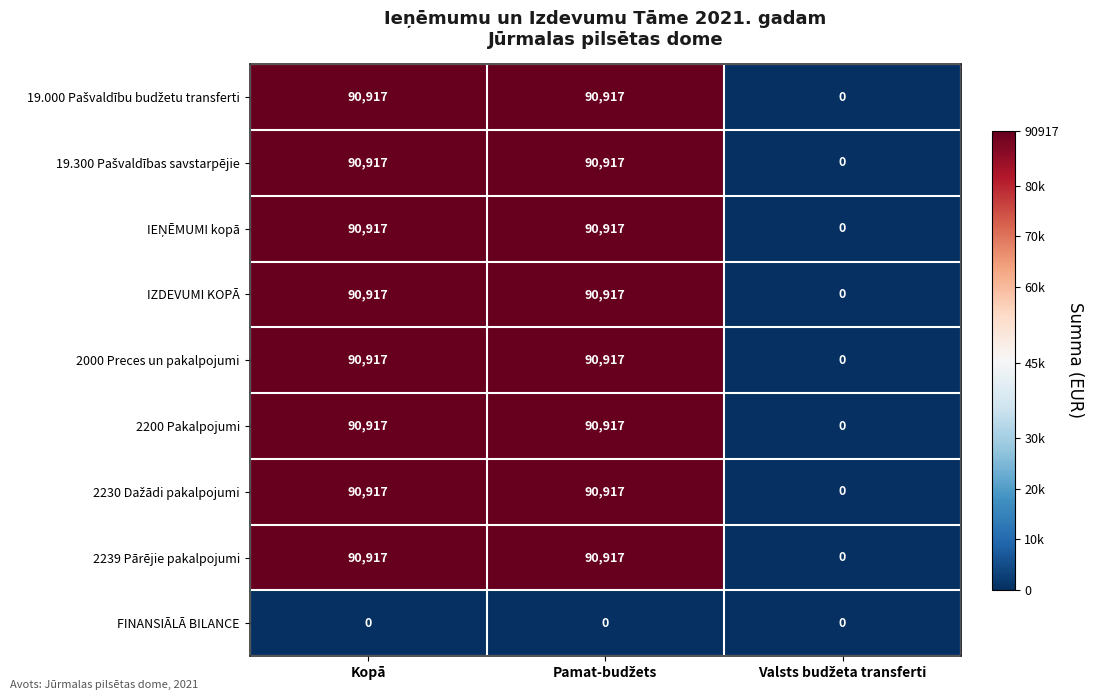

What is the total value across all series at Kopā?

727336